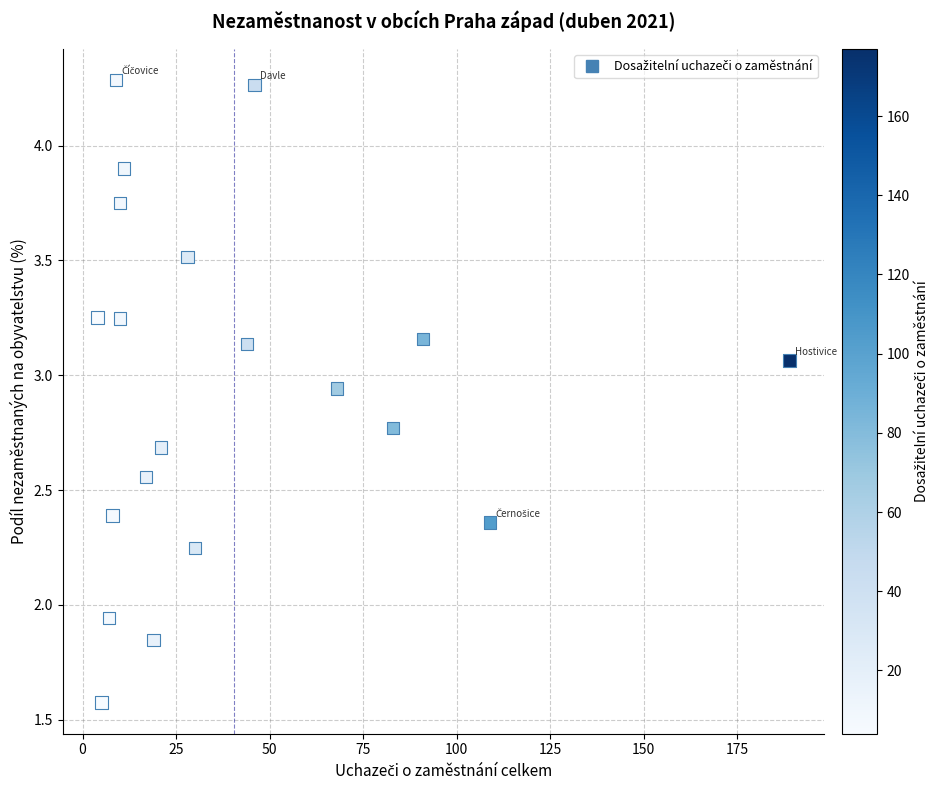

What is the range of Y values (max minus min)?

2.7